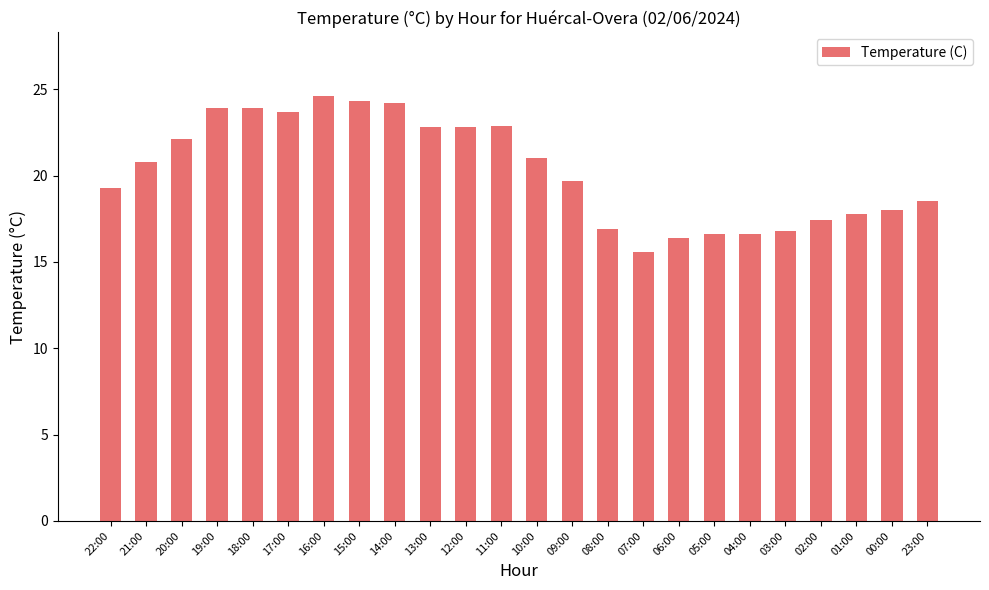

What is the label of the 3rd bar from the right?

01:00